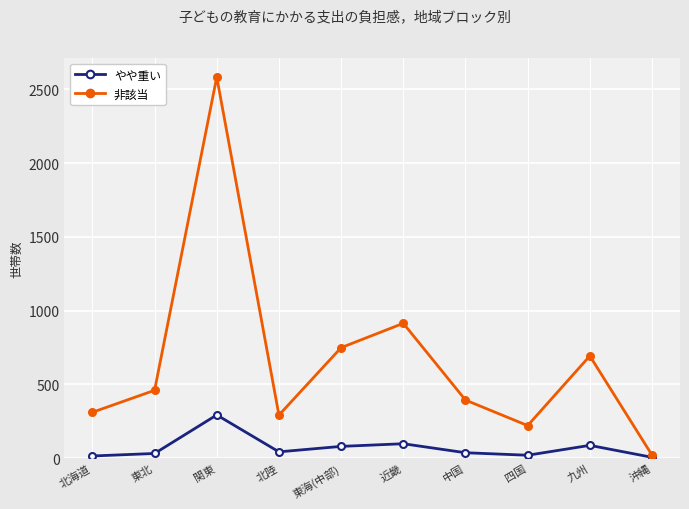

How many categories are shown in the chart?

10